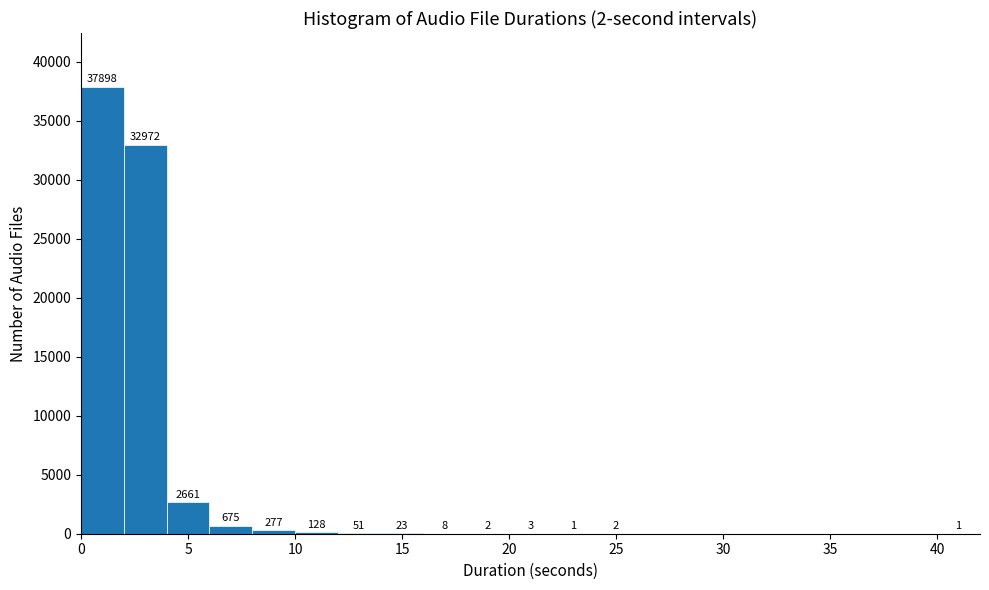

Which range on the x-axis has the tallest bar?

0 to 2